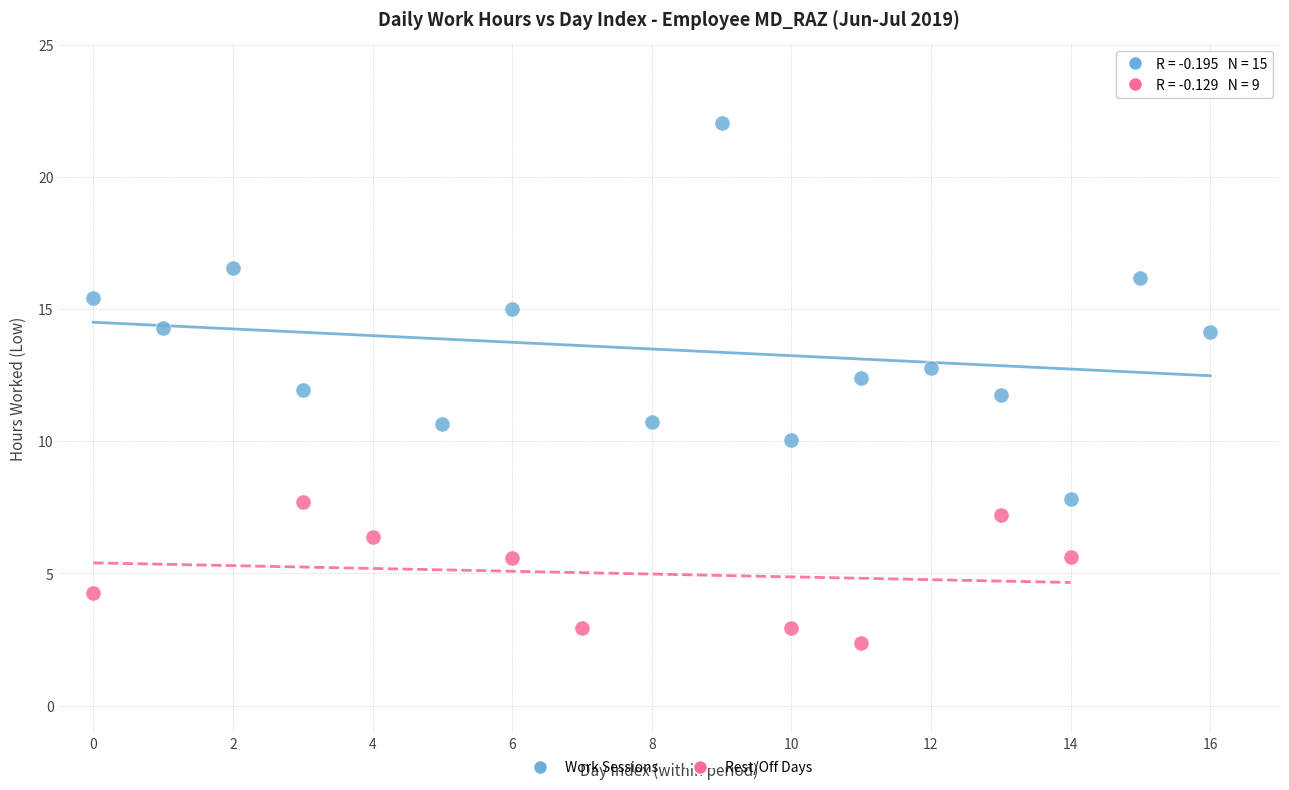

Which series has the largest Y range (max minus min)?

Work Sessions